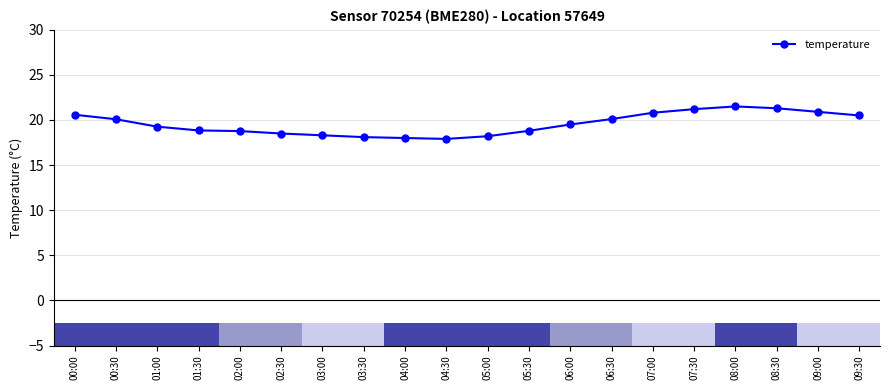

The value at 07:30 is 21.2. True or false?

True